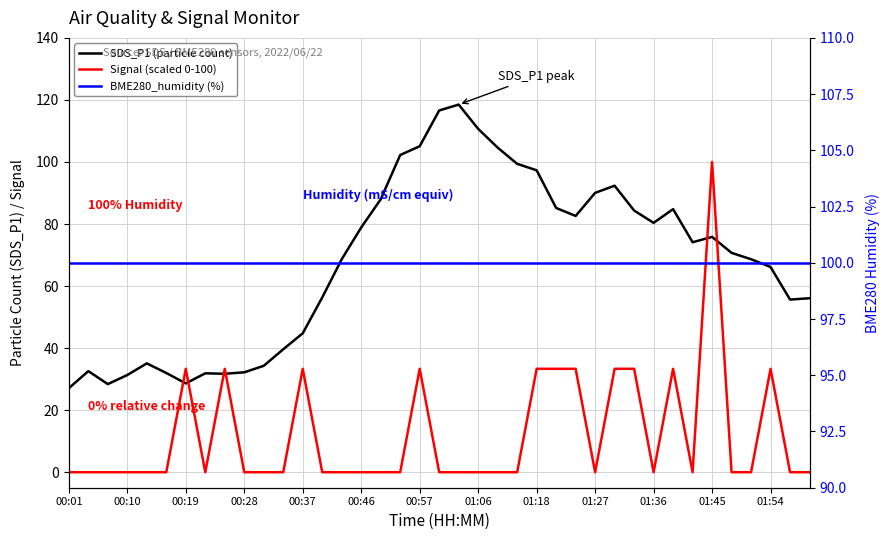

Reading right to left, extract all data points from this chart.

SDS_P1 (particle count): 56.1	55.6	66.2	68.7	70.7	75.8	74.1	84.8	80.4	84.3	92.3	90.0	82.6	85.2	97.3	99.4	104.6	110.7	118.5	116.6	105.1	102.2	88.0	78.9	68.7	56.3	44.8	39.6	34.3	32.2	31.7	31.9	28.6	32.0	35.1	31.3	28.4	32.6	27.1
Signal (scaled 0-100): 0.0	0.0	33.3	0.0	0.0	100.0	0.0	33.3	0.0	33.3	33.3	0.0	33.3	33.3	33.3	0.0	0.0	0.0	0.0	0.0	33.3	0.0	0.0	0.0	0.0	0.0	33.3	0.0	0.0	0.0	33.3	0.0	33.3	0.0	0.0	0.0	0.0	0.0	0.0
BME280_humidity (%): 100.0	100.0	100.0	100.0	100.0	100.0	100.0	100.0	100.0	100.0	100.0	100.0	100.0	100.0	100.0	100.0	100.0	100.0	100.0	100.0	100.0	100.0	100.0	100.0	100.0	100.0	100.0	100.0	100.0	100.0	100.0	100.0	100.0	100.0	100.0	100.0	100.0	100.0	100.0